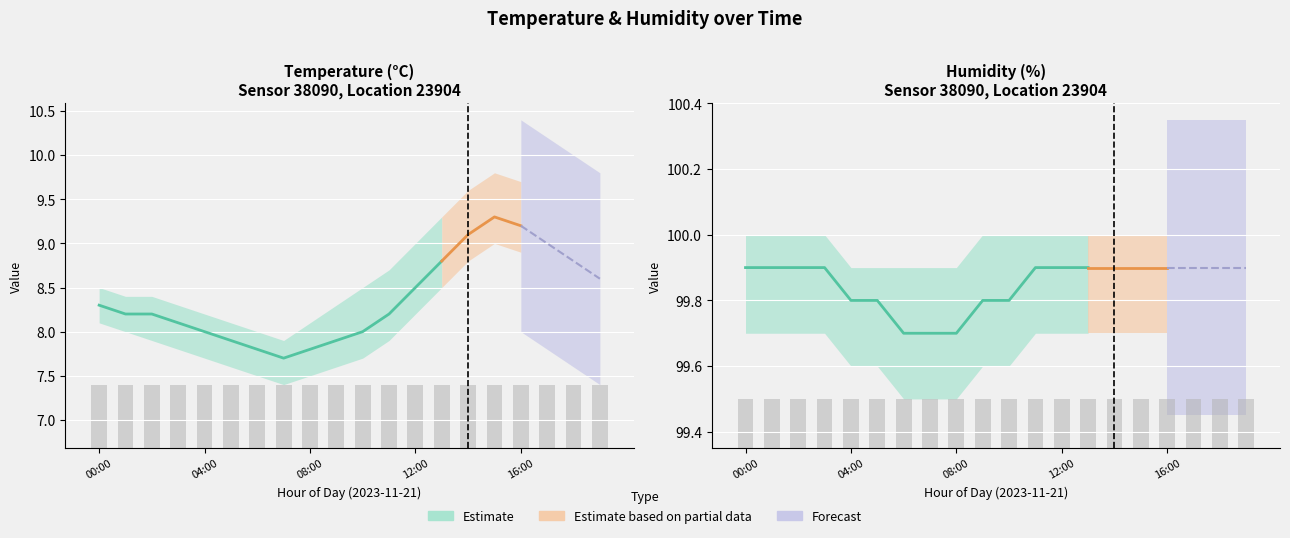

At which label is temperature closest to 8?

04:00